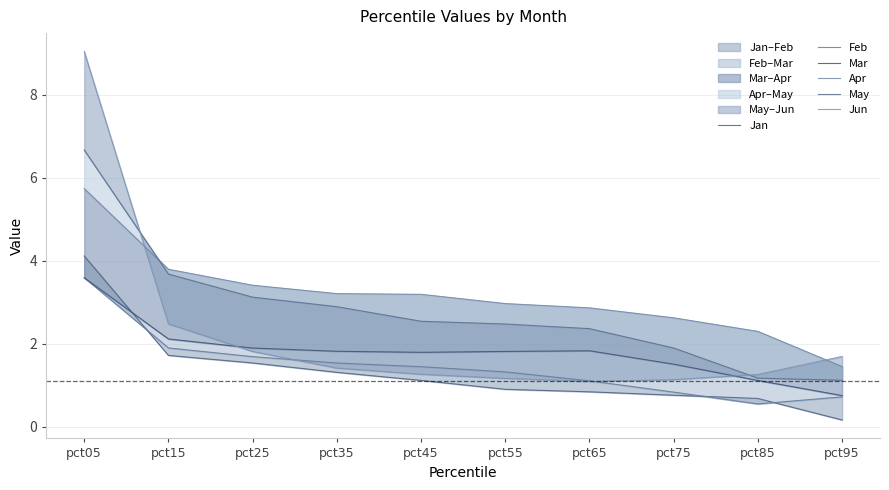

Reading right to left, list all the values displayed in this chart.

Jan: 0.2	0.7	0.8	0.8	0.9	1.1	1.3	1.5	1.7	4.1
Feb: 0.7	0.6	0.8	1.1	1.3	1.4	1.5	1.7	1.9	3.6
Mar: 0.8	1.1	1.5	1.8	1.8	1.8	1.8	1.9	2.1	3.6
Apr: 1.5	2.3	2.6	2.9	3.0	3.2	3.2	3.4	3.8	5.7
May: 1.1	1.2	1.9	2.4	2.5	2.5	2.9	3.1	3.7	6.7
Jun: 1.7	1.3	1.1	1.1	1.2	1.3	1.4	1.8	2.5	9.0